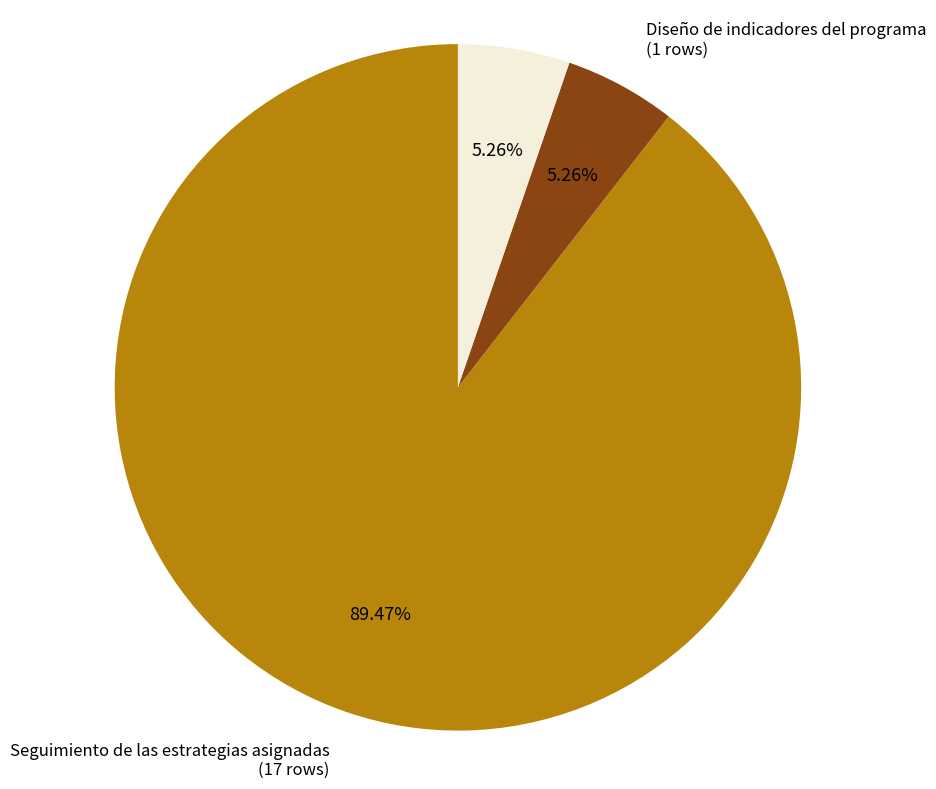

Is it true that Hipervínculo a la Plataforma is 1% of the pie?

False